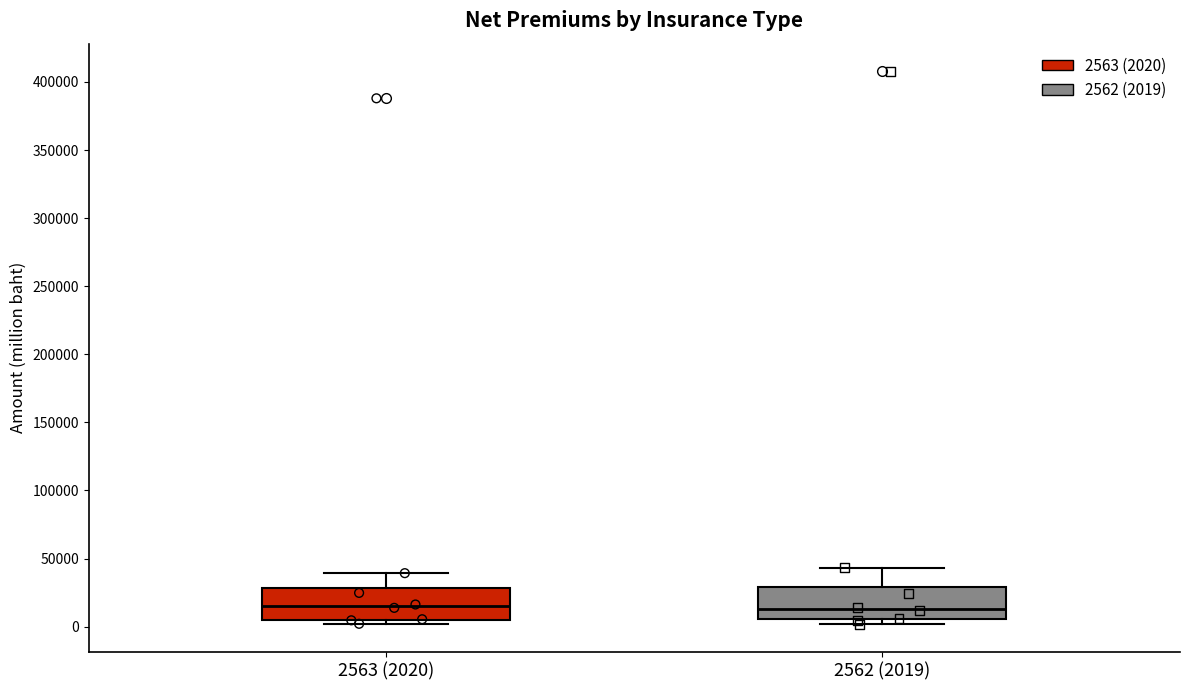

Reading left to right, transcribe this box plot: for each box, give where its median line is, the range the box spans, and where its two whiskers end, as read against the y-axis. The values are not printed on the chart, so give them approximately, as read against the axis.

2563 (2020): median 15000, box 5000 to 30000, whiskers 0 to 40000
2562 (2019): median 15000, box 5000 to 30000, whiskers 0 to 45000